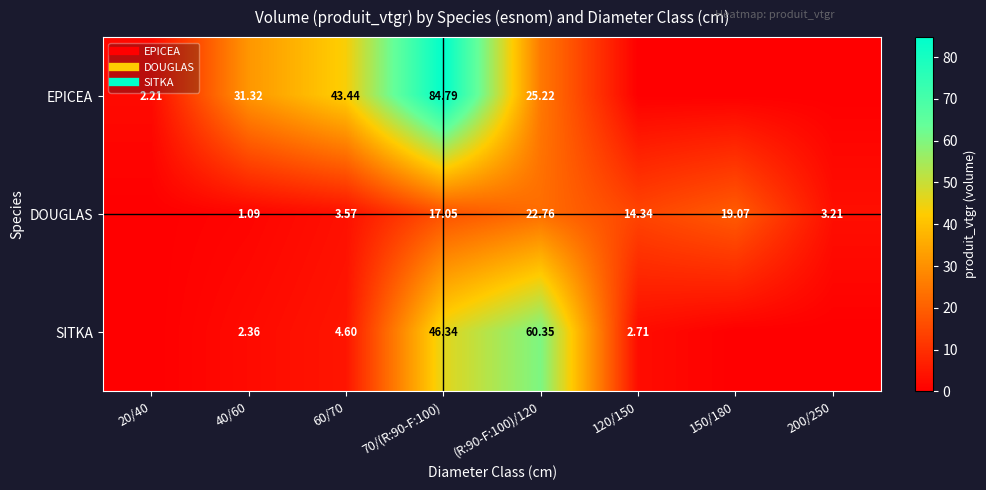

Which series has the largest total across all categories?

EPICEA